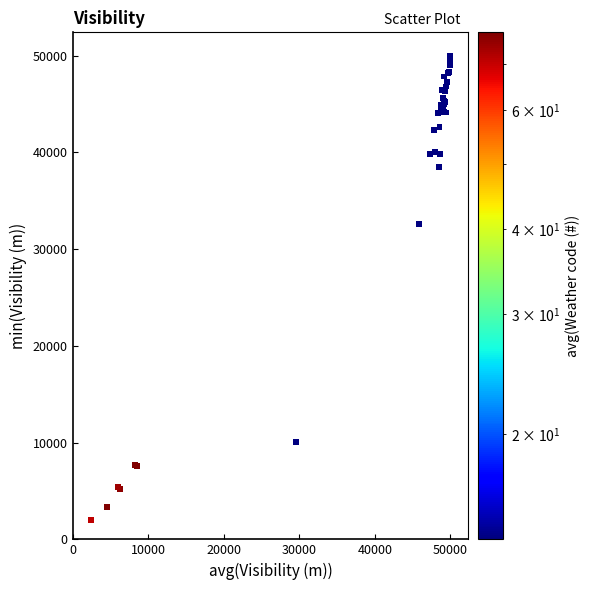

What Y value in the scatter plot is closest to 26021?

32553